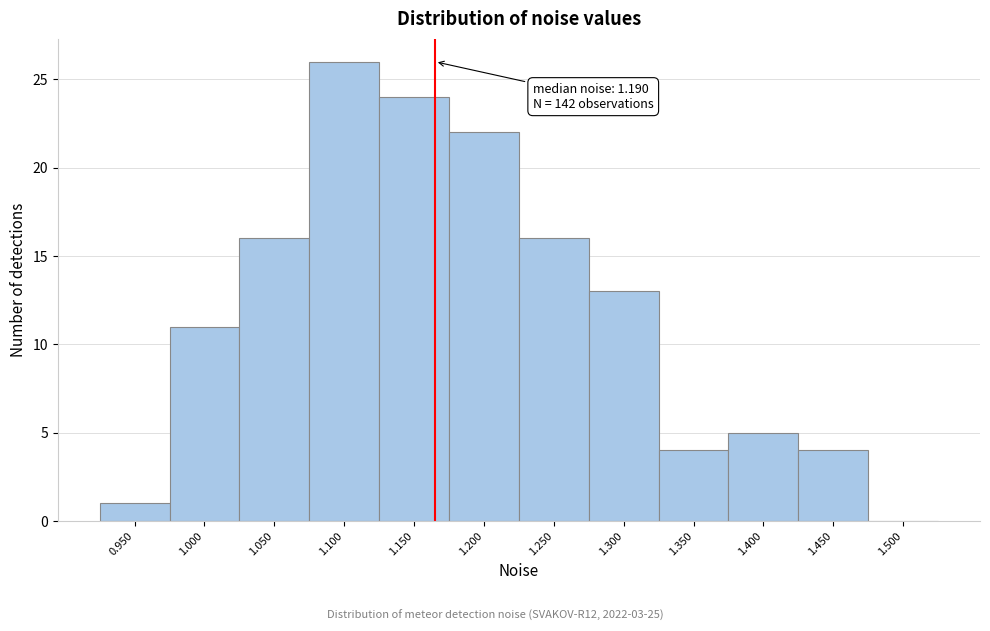

Reading left to right, transcribe all the data shown in this chart.

0.950=1	1.000=11	1.050=16	1.100=26	1.150=24	1.200=22	1.250=16	1.300=13	1.350=4	1.400=5	1.450=4	1.500=0